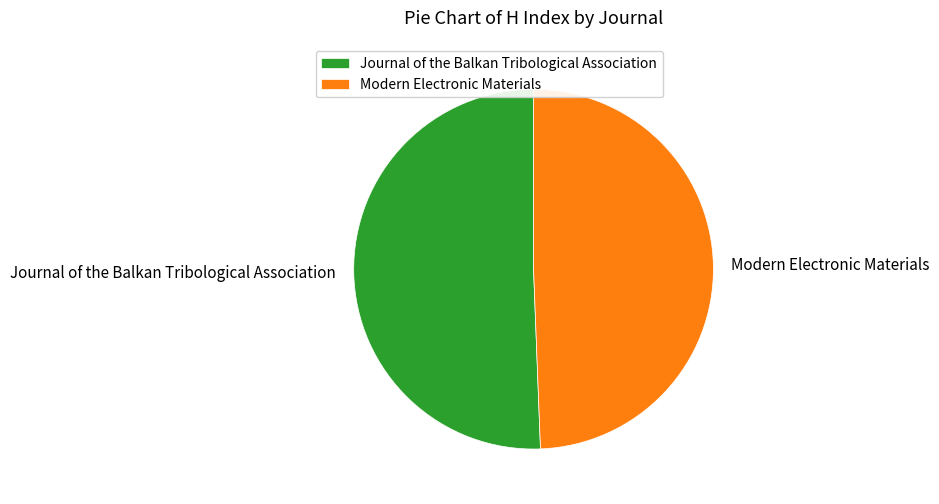

How many slices are in this pie chart?

2